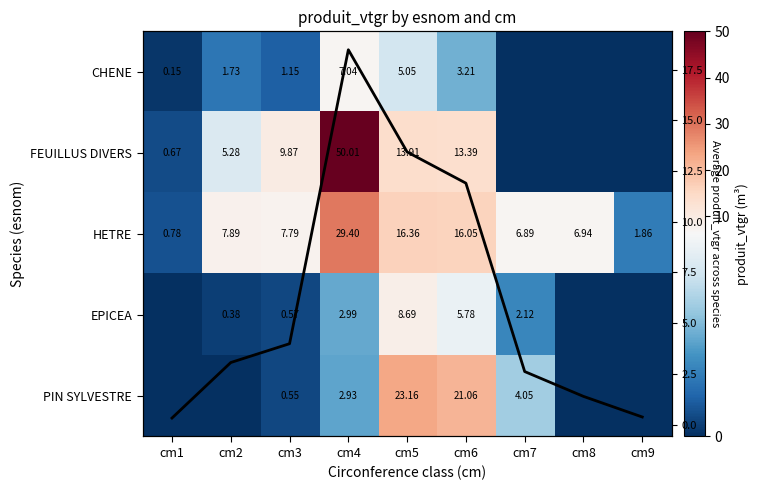

What is the average value of the HETRE series?

10.4